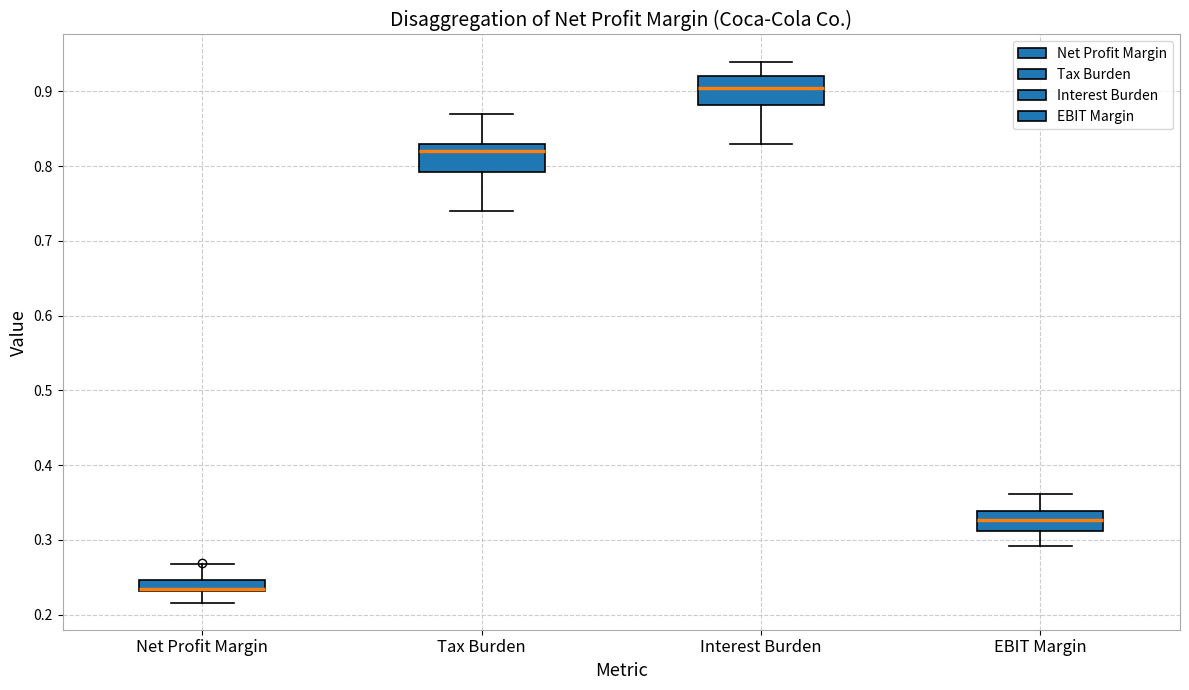

Where is the upper edge of the box for Net Profit Margin on the y-axis? The values are not printed on the chart, so give them approximately, as read against the axis.

0.25